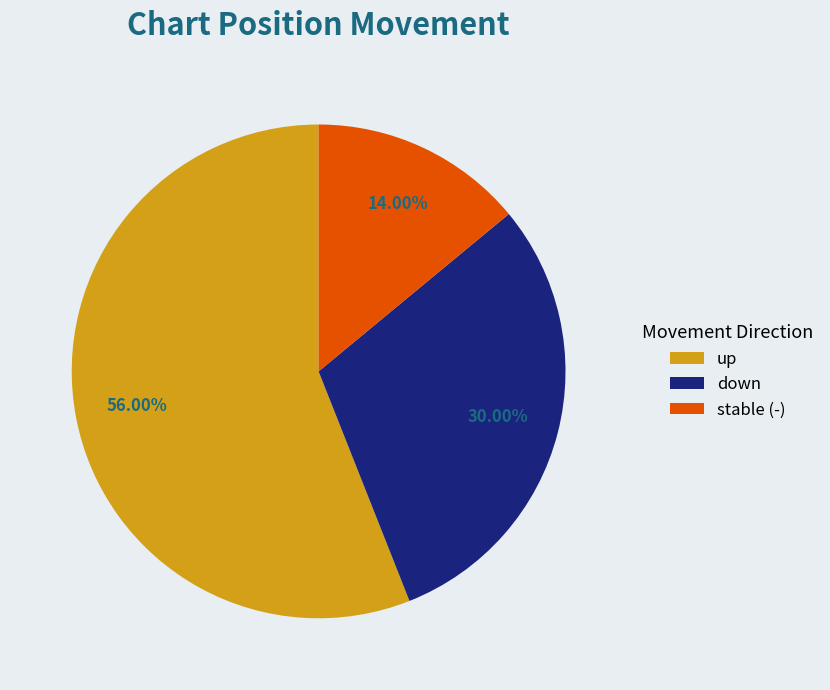

Combined, do up and stable (-) account for over 50%?

Yes